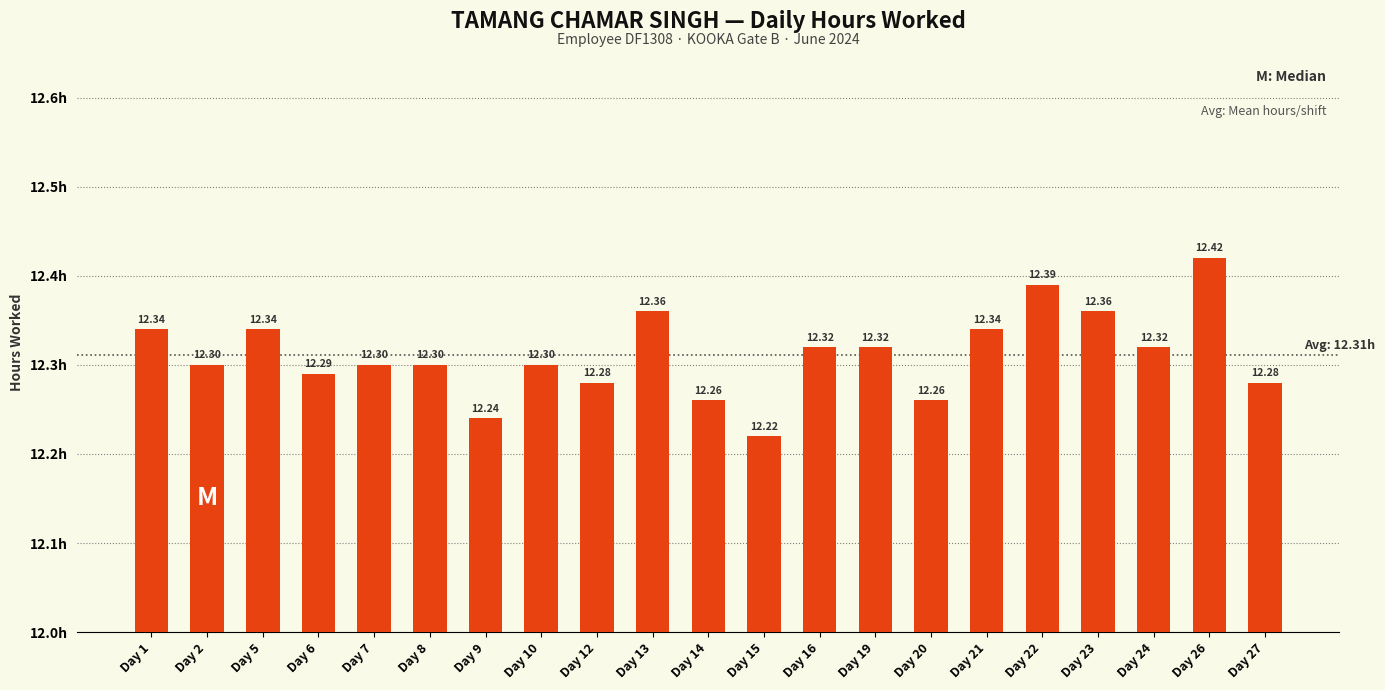

What is the difference between the maximum and minimum values?

0.2